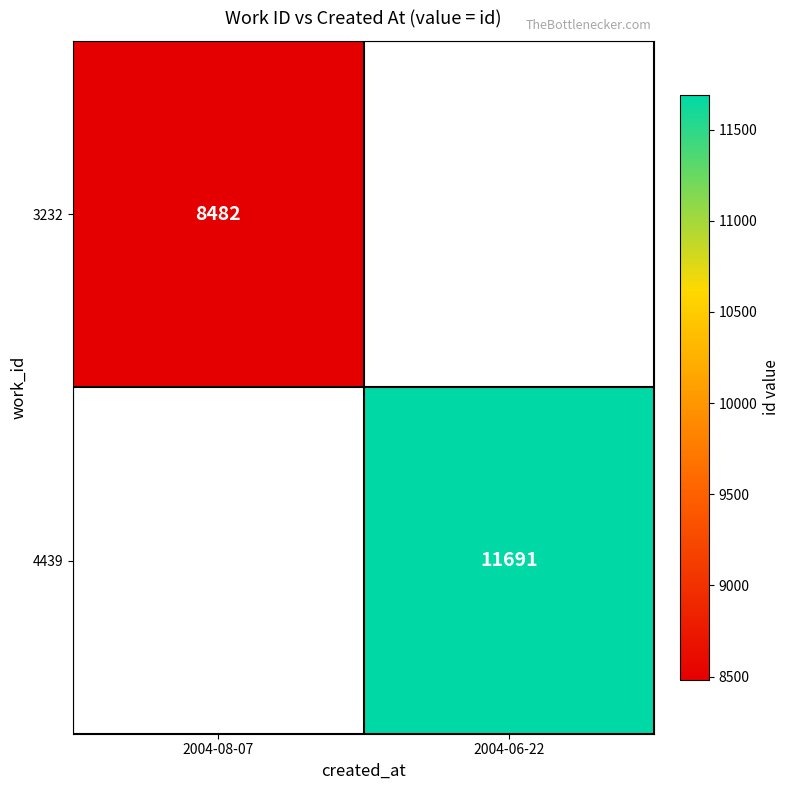

The value of 4439 at 2004-06-22 is 7329. True or false?

False